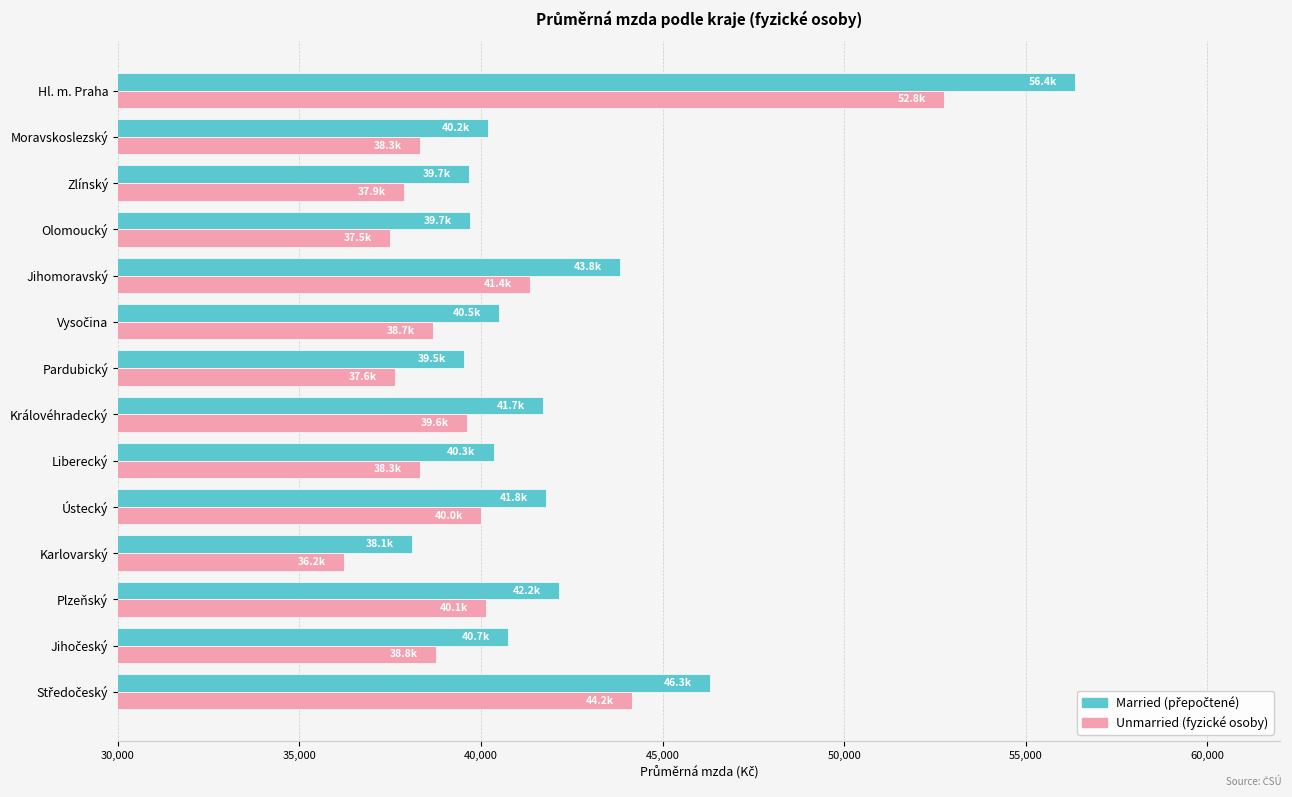

What is the spread (max minus min) of values at Moravskoslezský?

1879.7